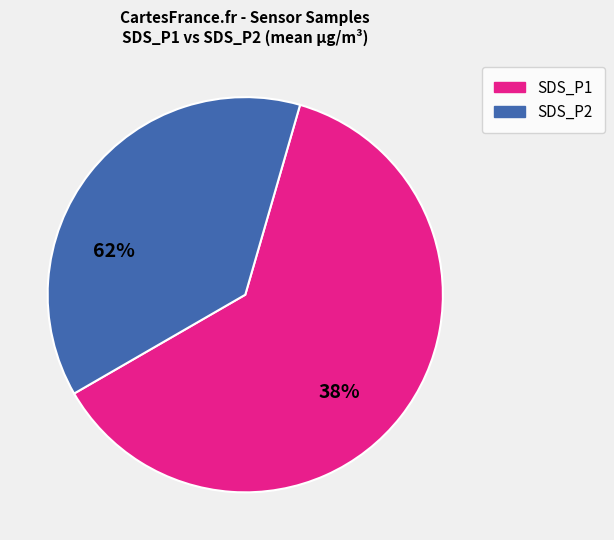

Do SDS_P2 and SDS_P1 together represent more than half of the pie?

Yes